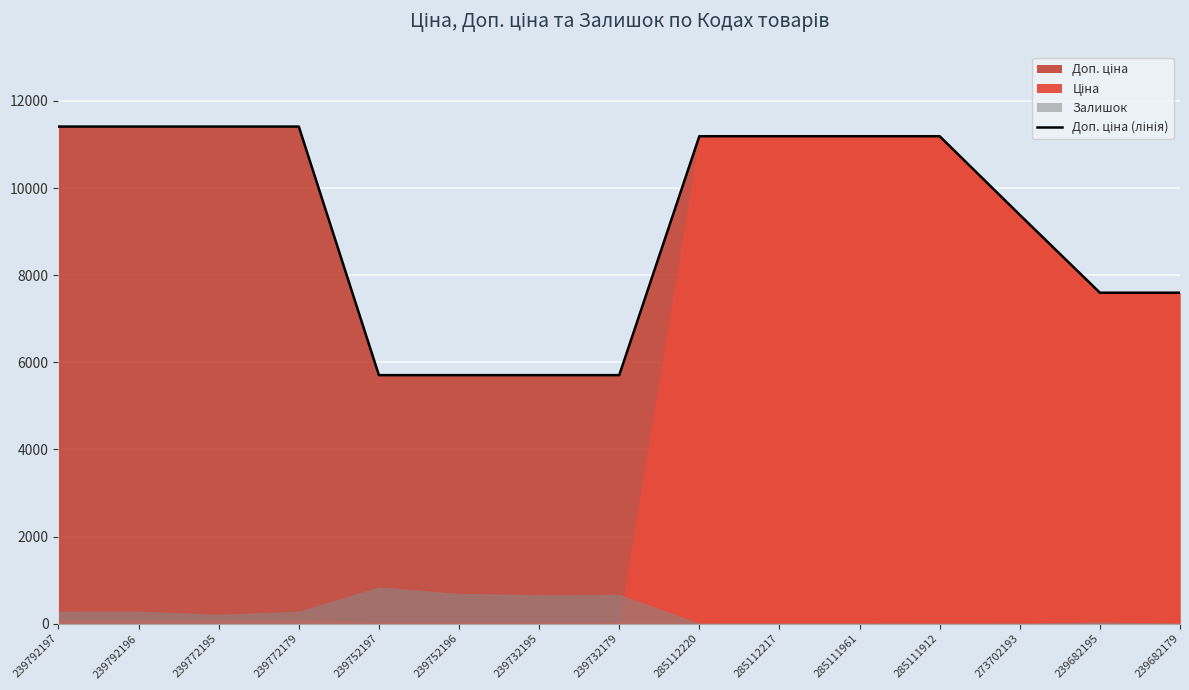

What is the approximate value at 273702193?

9384.0